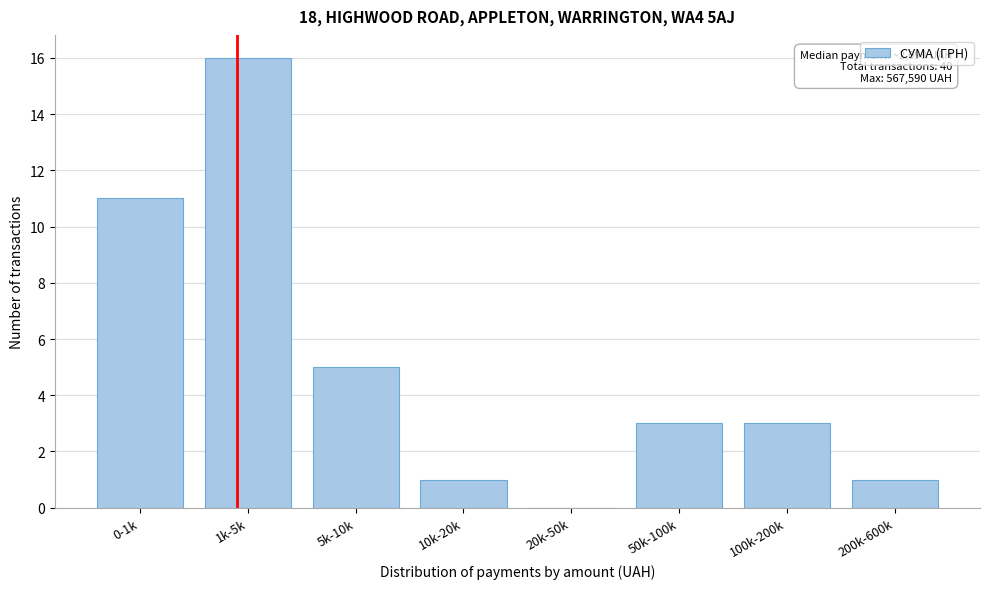

Reading left to right, list all the values displayed in this chart.

0-1k=11	1k-5k=16	5k-10k=5	10k-20k=1	20k-50k=0	50k-100k=3	100k-200k=3	200k-600k=1